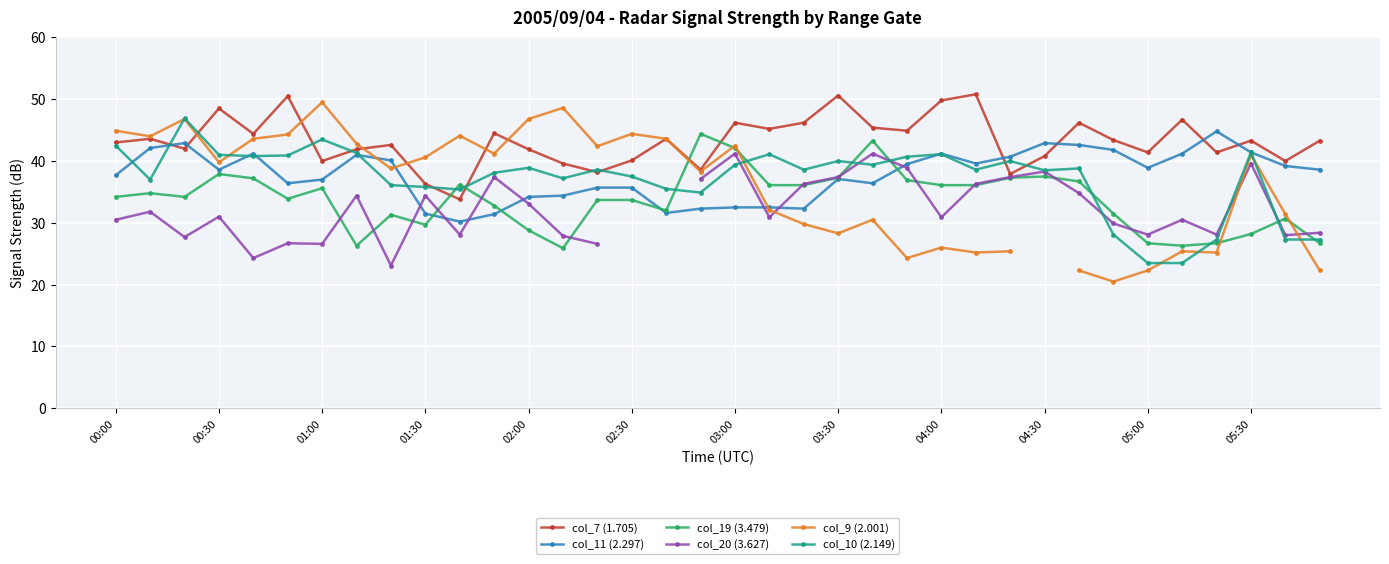

True or false: col_20 (3.627) has a value of 19.9 at 20.

False